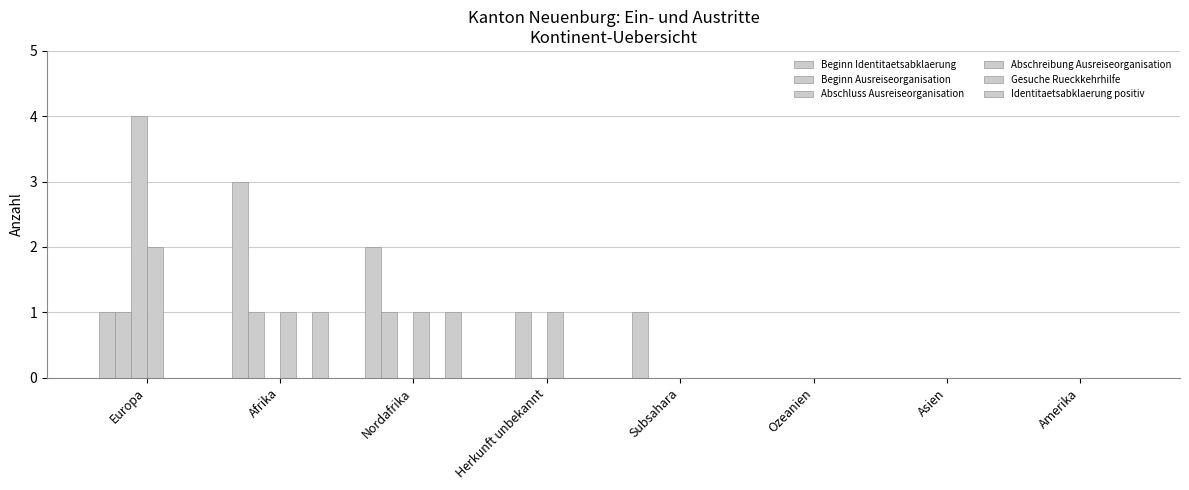

What is the label of the 7th bar from the right?

Afrika